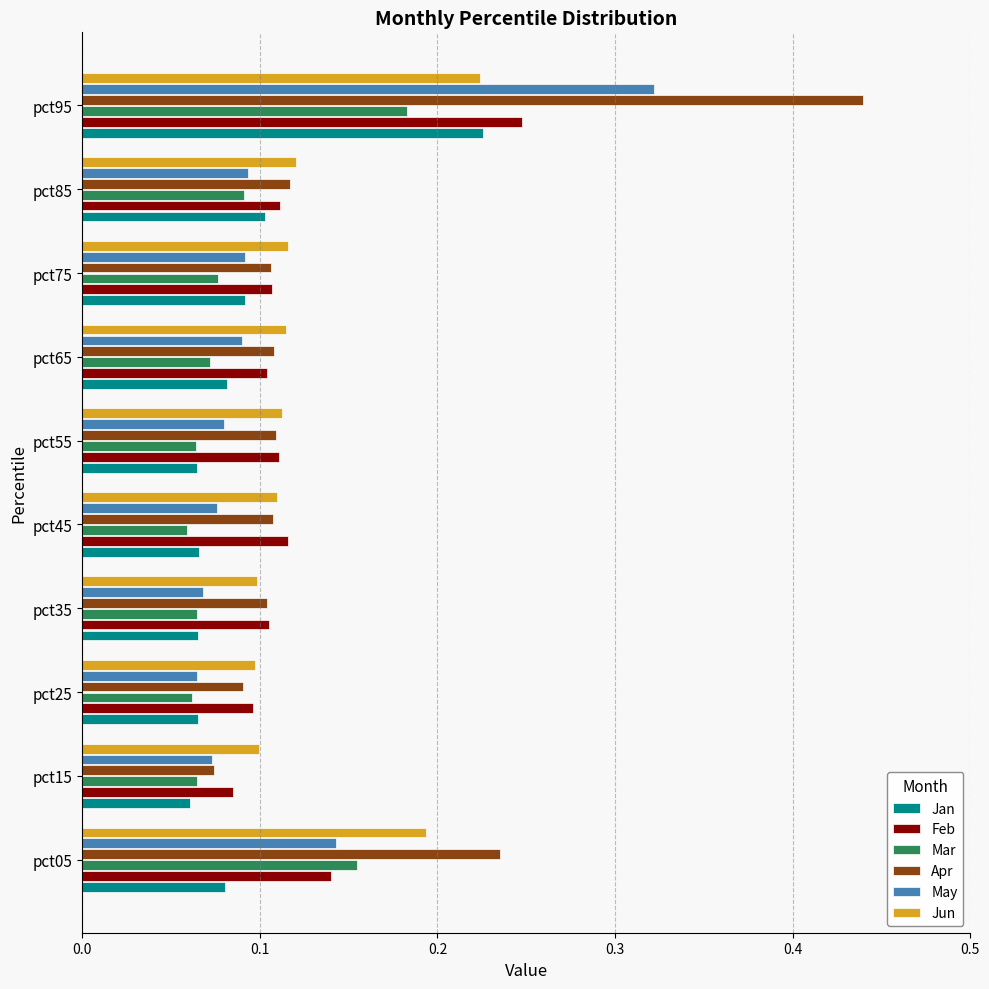

Which category has the highest value in the May series?

pct95